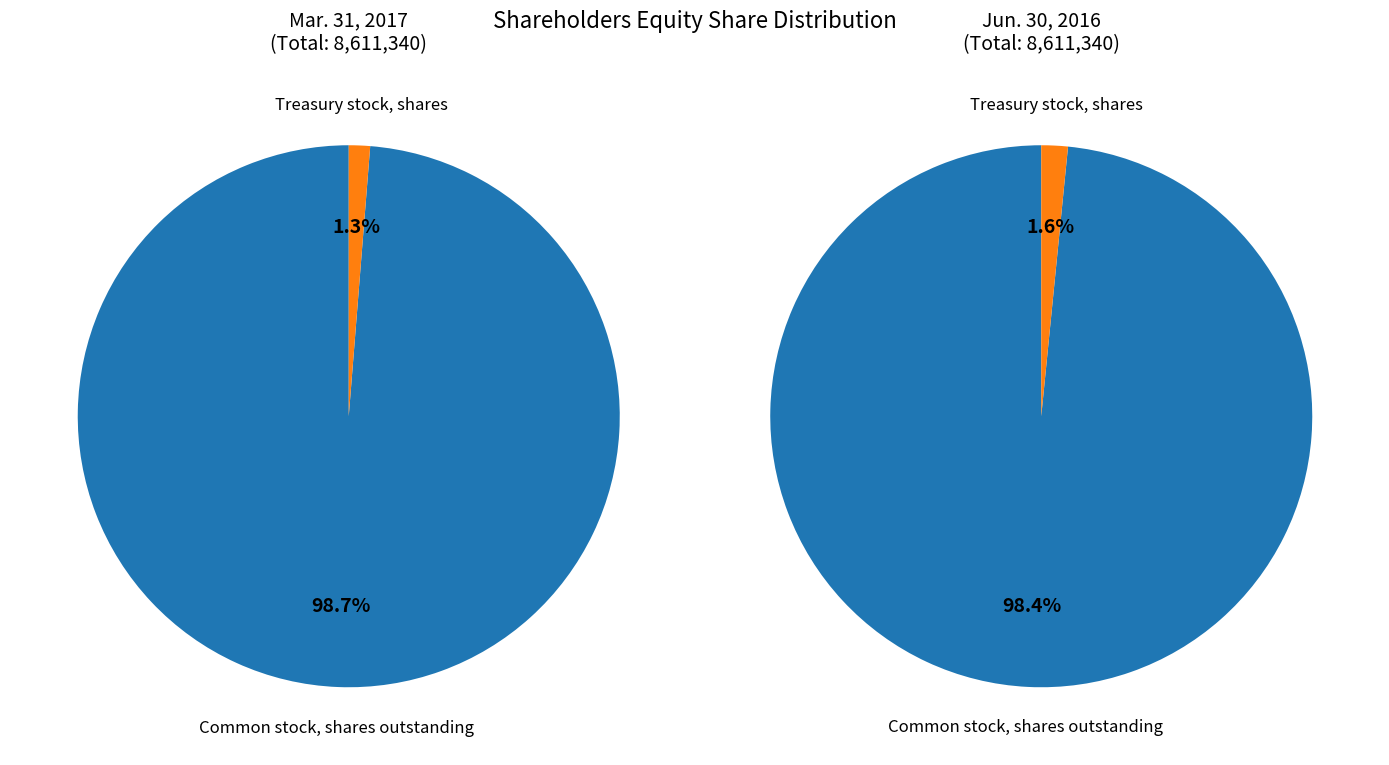

The Treasury stock, shares slice represents 2% of the pie. True or false?

True